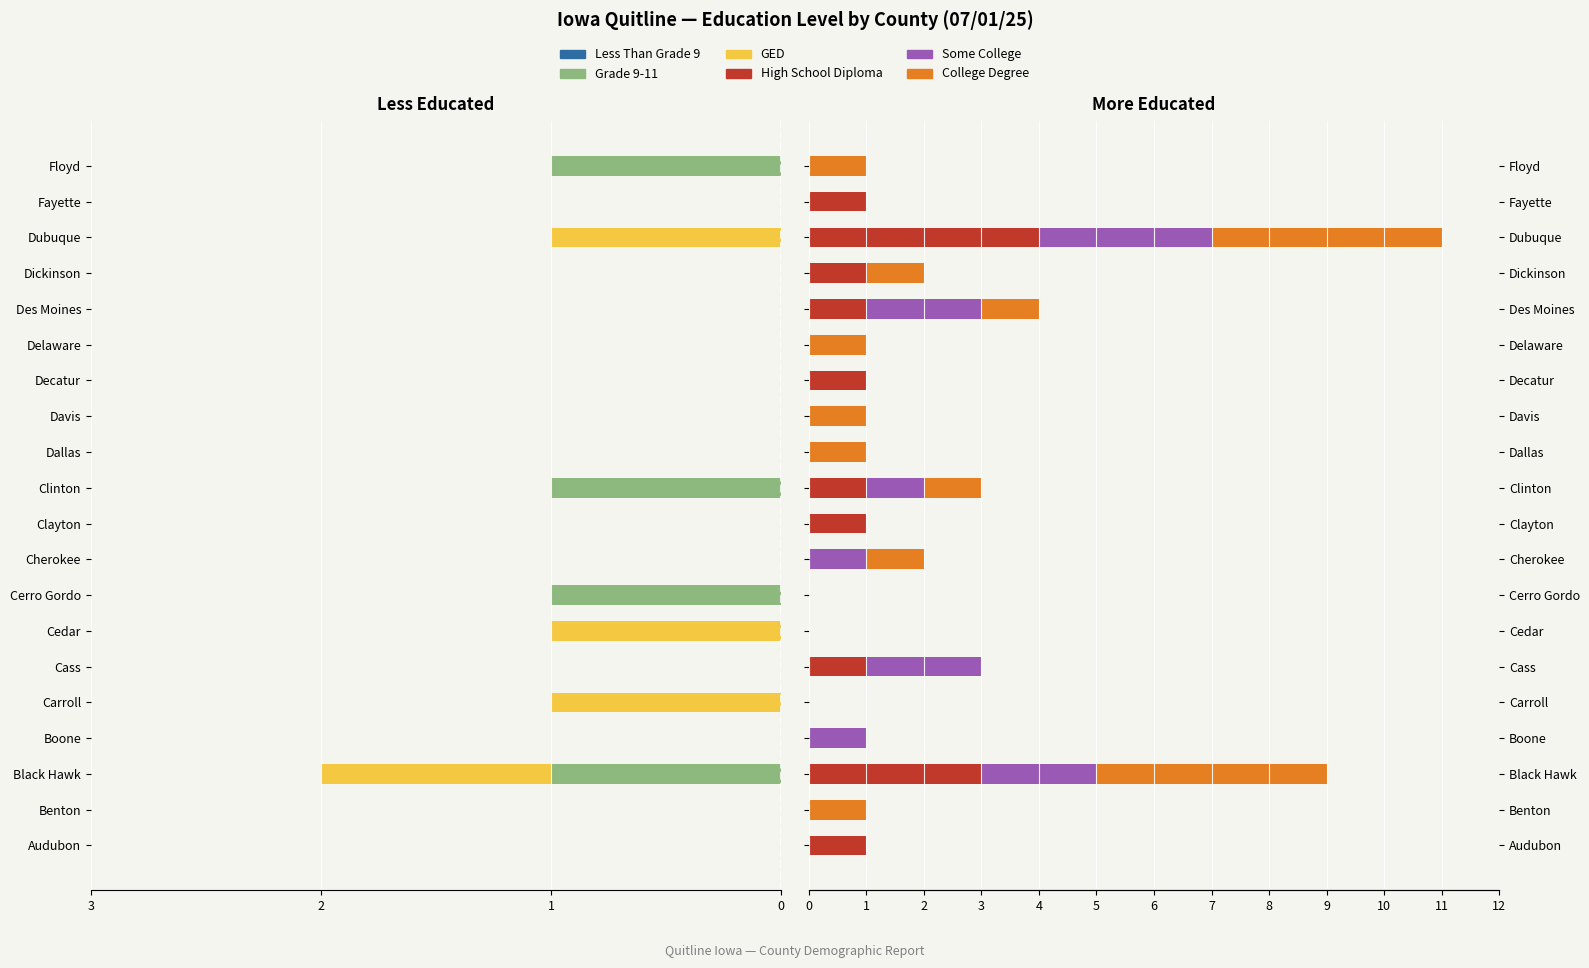

What is the maximum value shown in the chart?

4.0